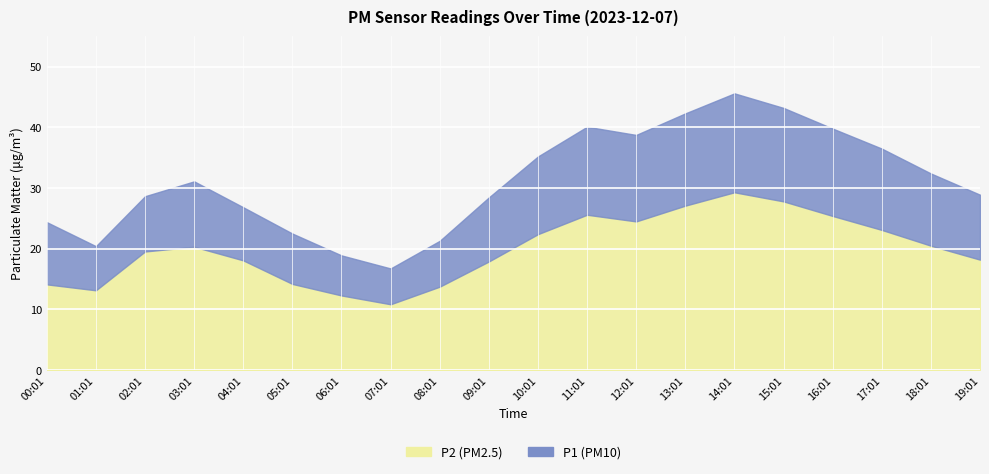

At which category does P1 reach its first local peak?

03:01